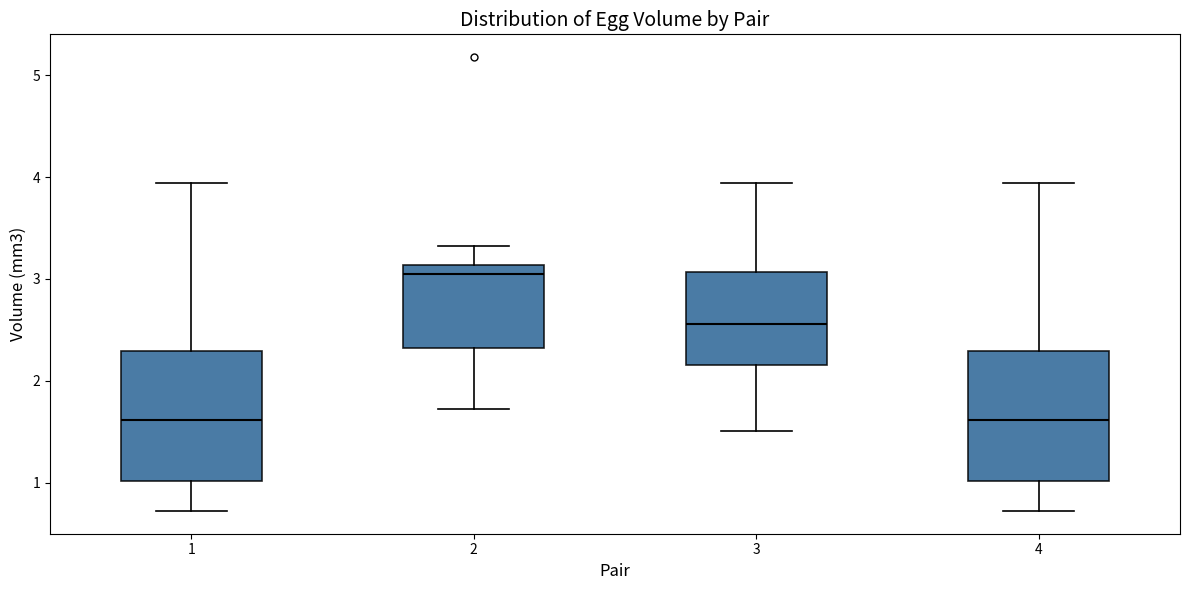

Reading left to right, transcribe this box plot: for each box, give where its median line is, the range the box spans, and where its two whiskers end, as read against the y-axis. The values are not printed on the chart, so give them approximately, as read against the axis.

1: median 1.6, box 1.0 to 2.3, whiskers 0.7 to 3.9
2: median 3.1 (just below the box's upper edge), box 2.3 to 3.1, whiskers 1.7 to 3.3
3: median 2.6, box 2.2 to 3.1, whiskers 1.5 to 3.9
4: median 1.6, box 1.0 to 2.3, whiskers 0.7 to 3.9